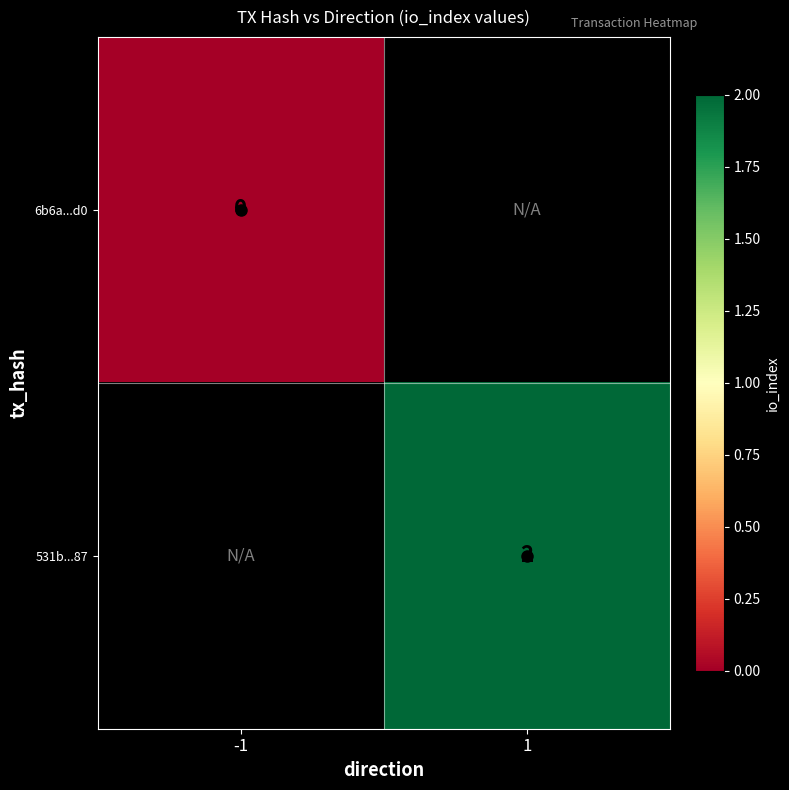

List the labels in order of 6b6a...d0 value, largest first.

-1, 1